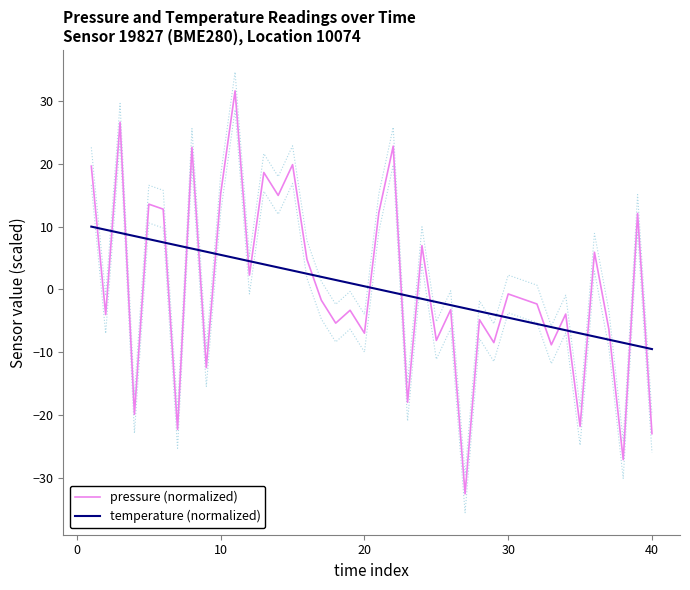

Count the number of categories in the chart.

40